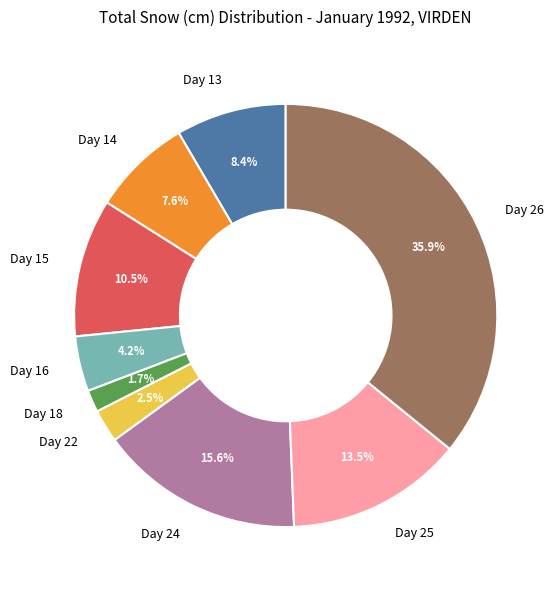

Does Day 24 represent more than half of the total?

No